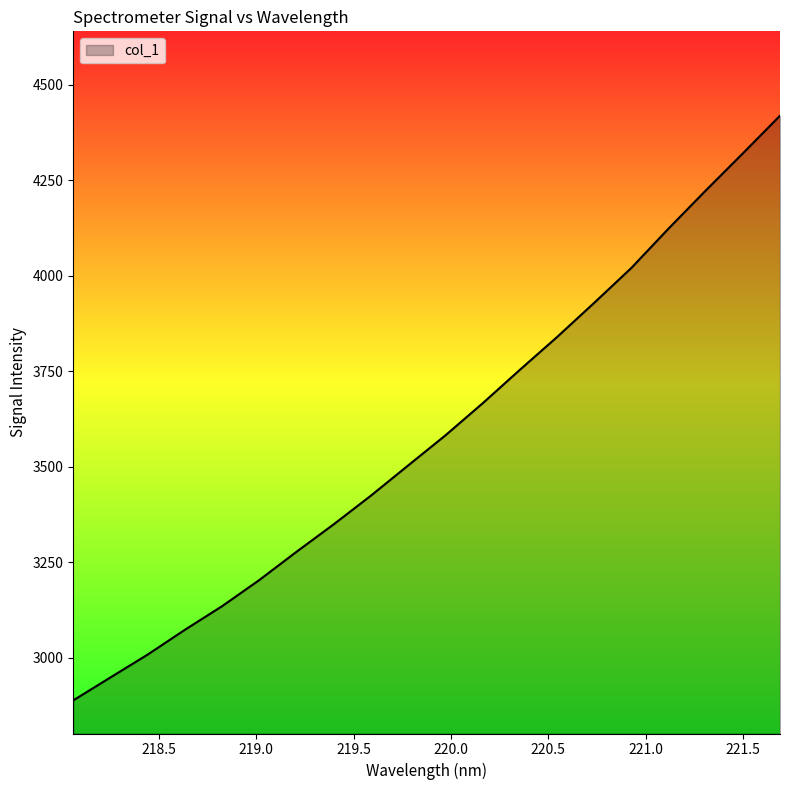

What is the maximum value shown in the chart?

4419.5